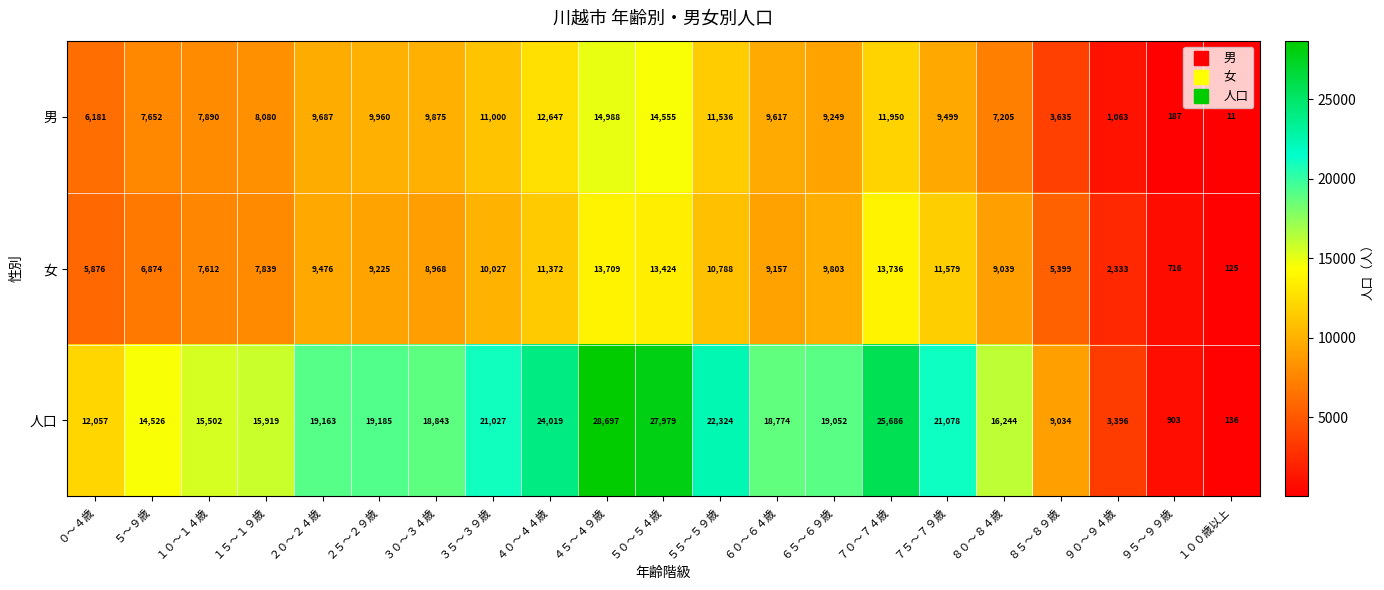

At which category does the chart reach its minimum across all series?

１００歳以上